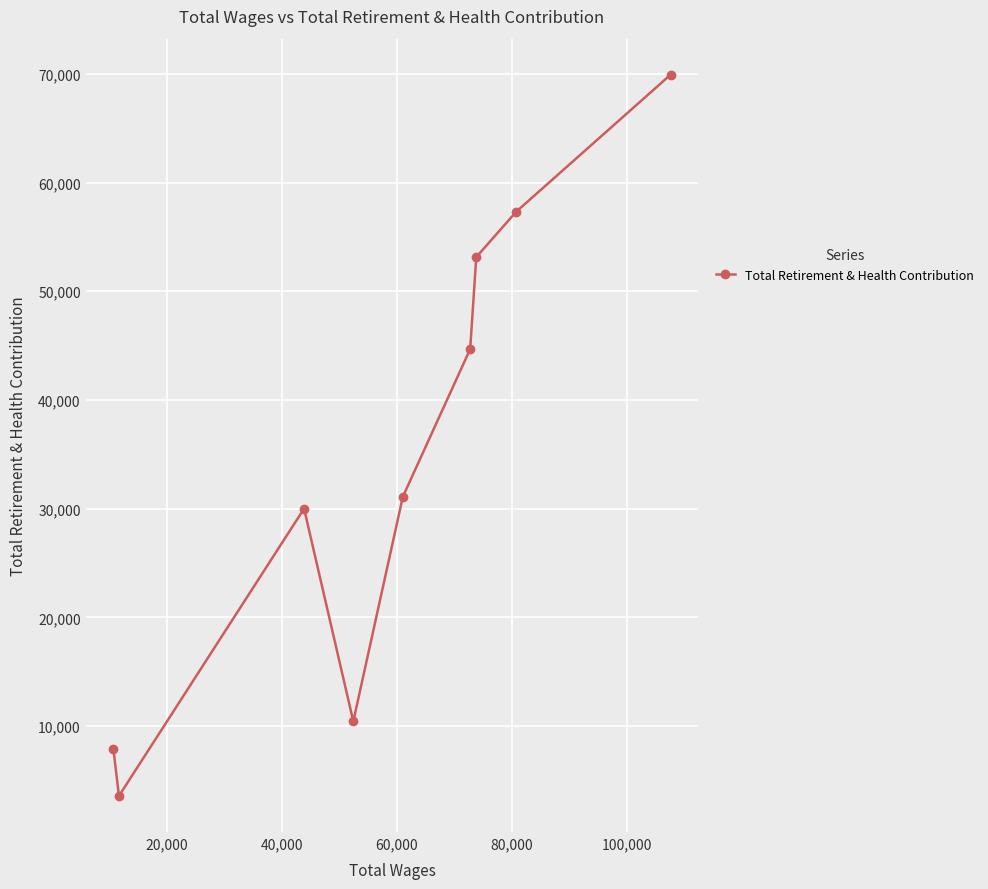

What is the greatest value displayed?

69926